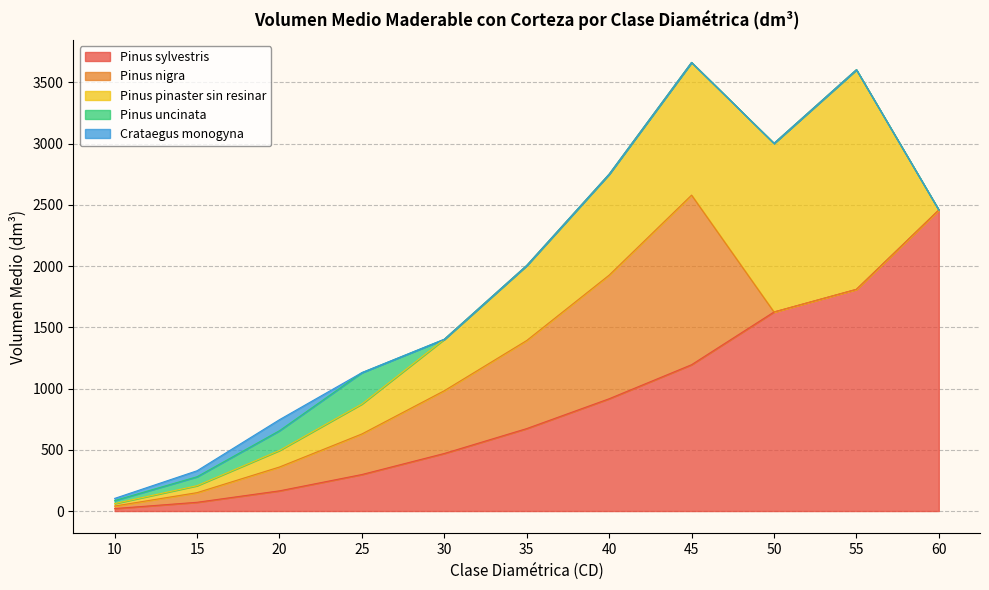

What is the total value across all series at 10?

103.2